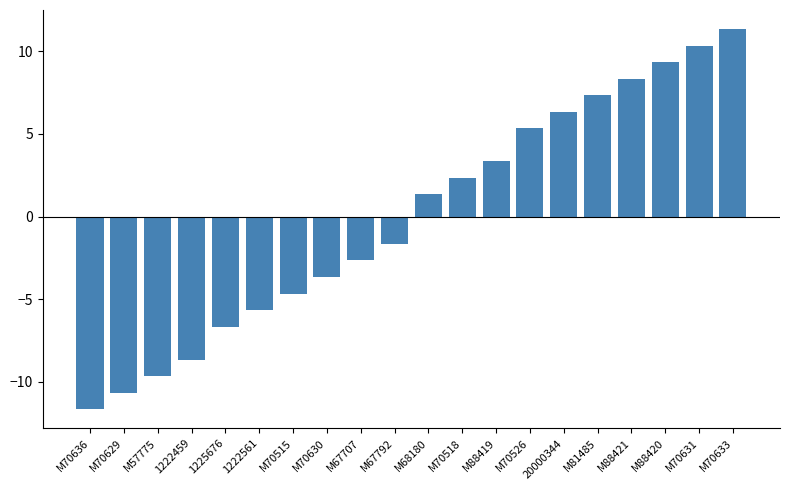

At which category does the chart reach its peak across all series?

M70633